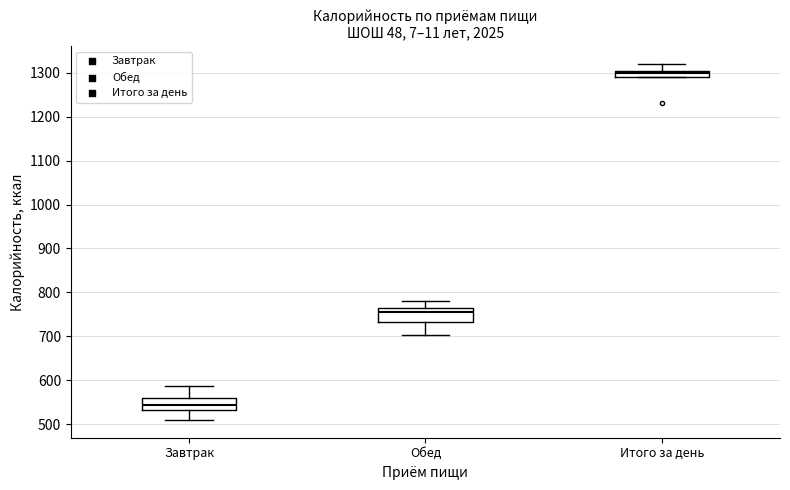

Where is the upper edge of the box for Обед on the y-axis? The values are not printed on the chart, so give them approximately, as read against the axis.

760